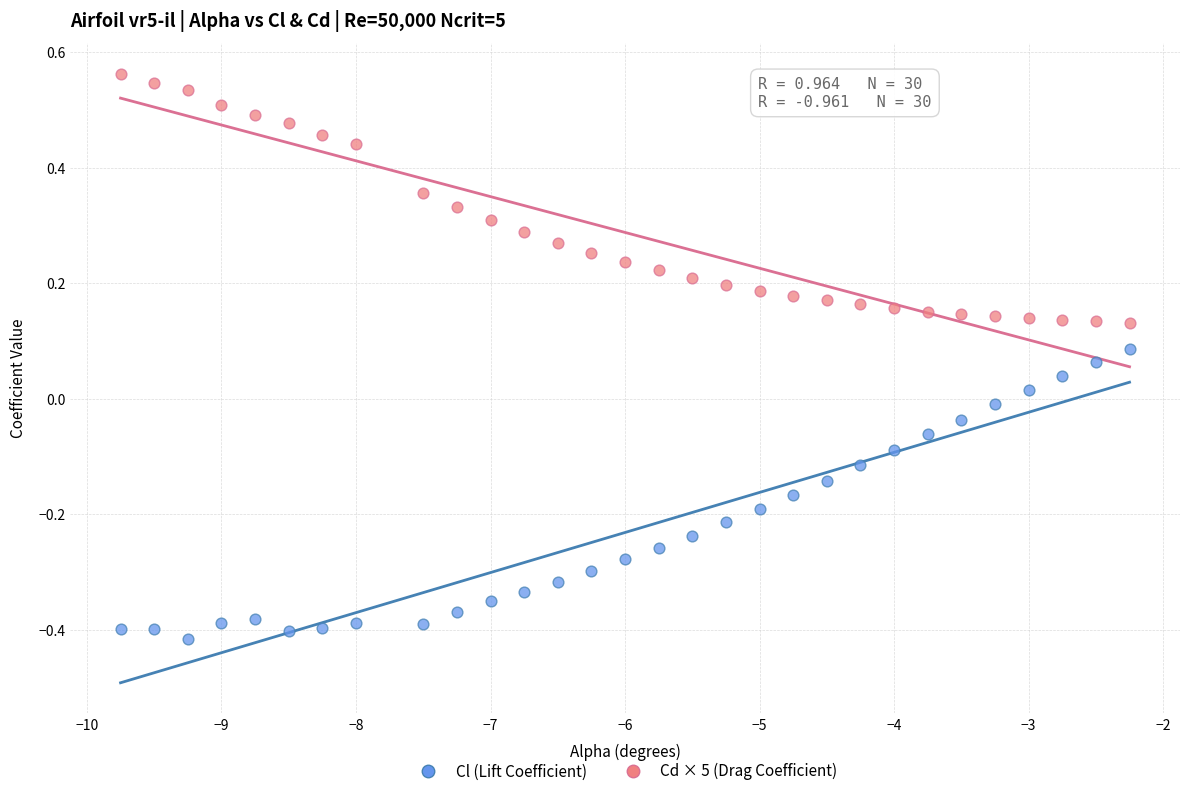

Across all data points, what is the range of X values (max minus min)?

7.5